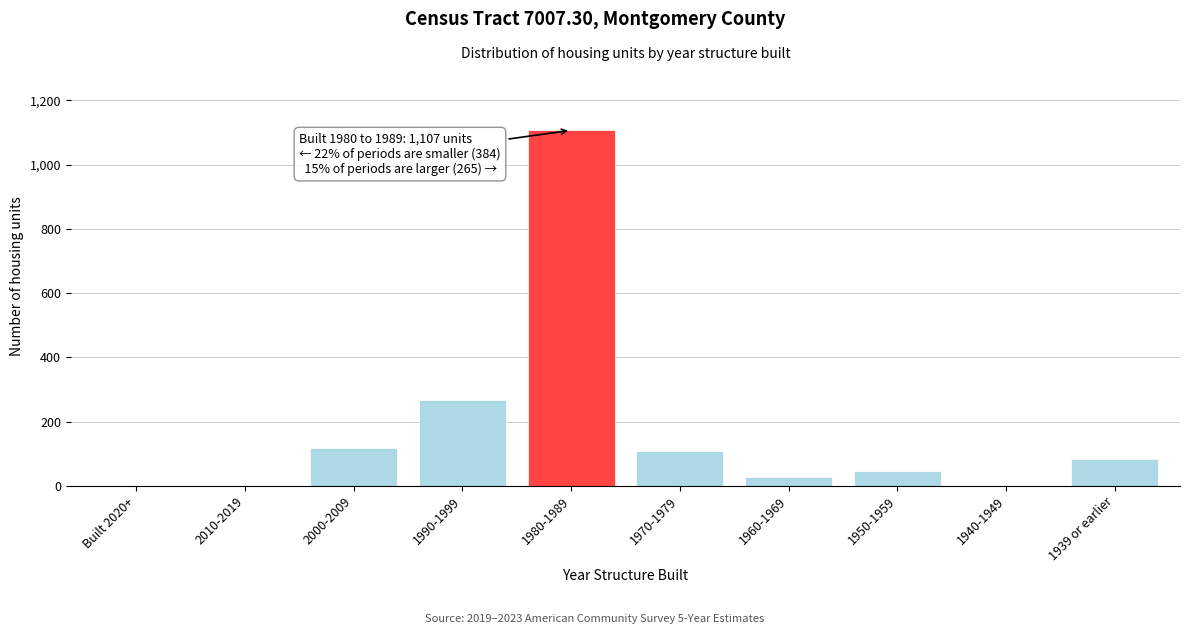

Reading left to right, list all the values displayed in this chart.

Built 2020+=0	2010-2019=0	2000-2009=117	1990-1999=267	1980-1989=1107	1970-1979=109	1960-1969=28	1950-1959=45	1940-1949=0	1939 or earlier=83